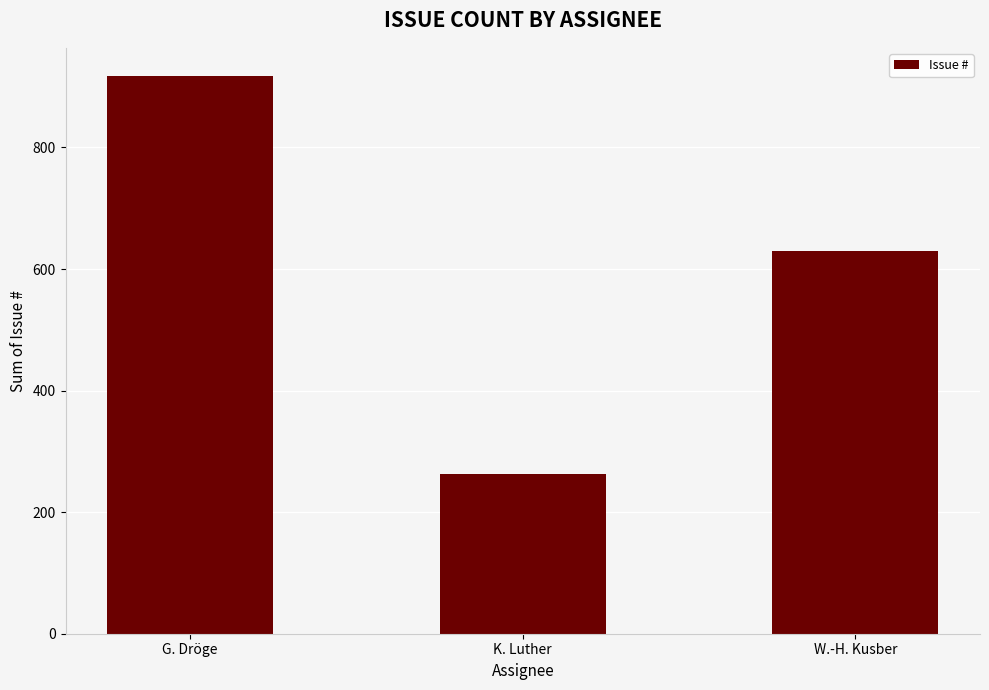

What is the value of the 3rd bar from the left?

630